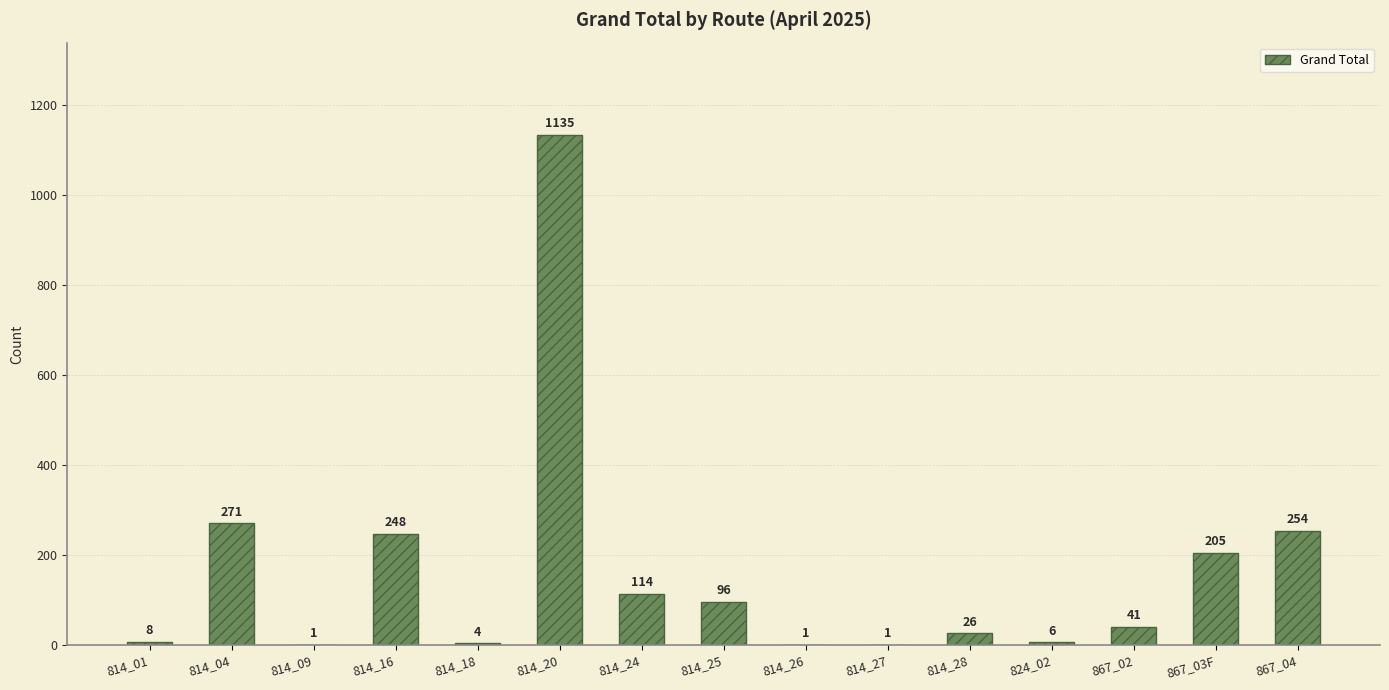

Which label corresponds to the largest value in the chart?

814_20